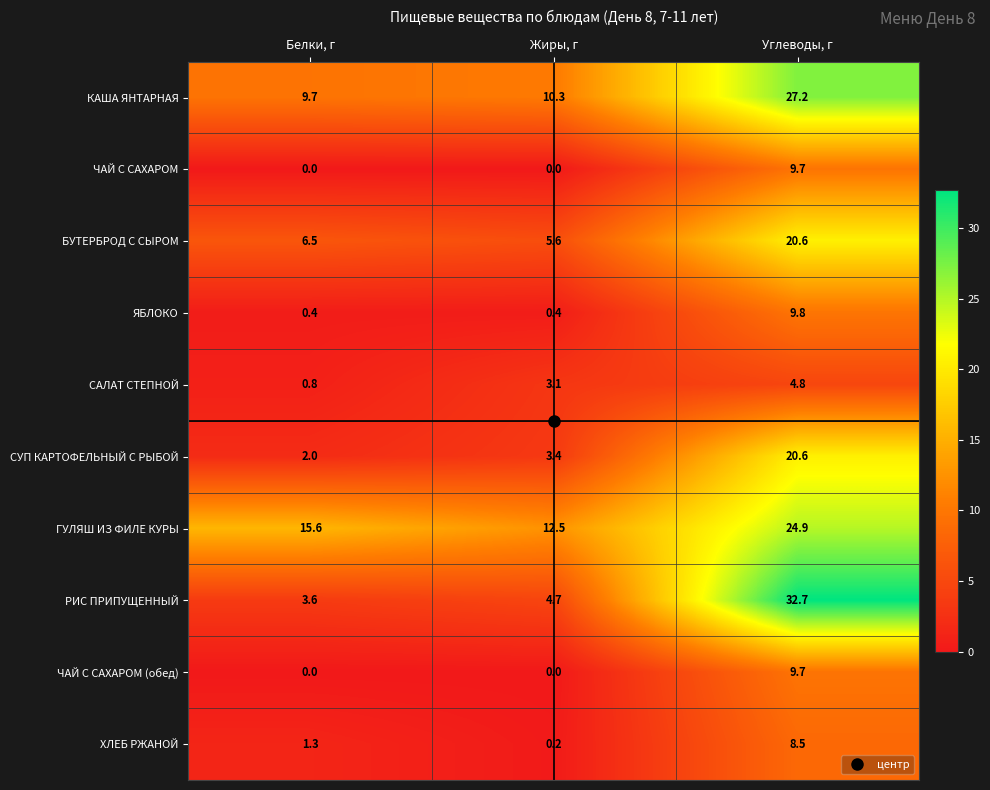

Between Белки, г and Углеводы, г, which series saw the biggest shift?

РИС ПРИПУЩЕННЫЙ